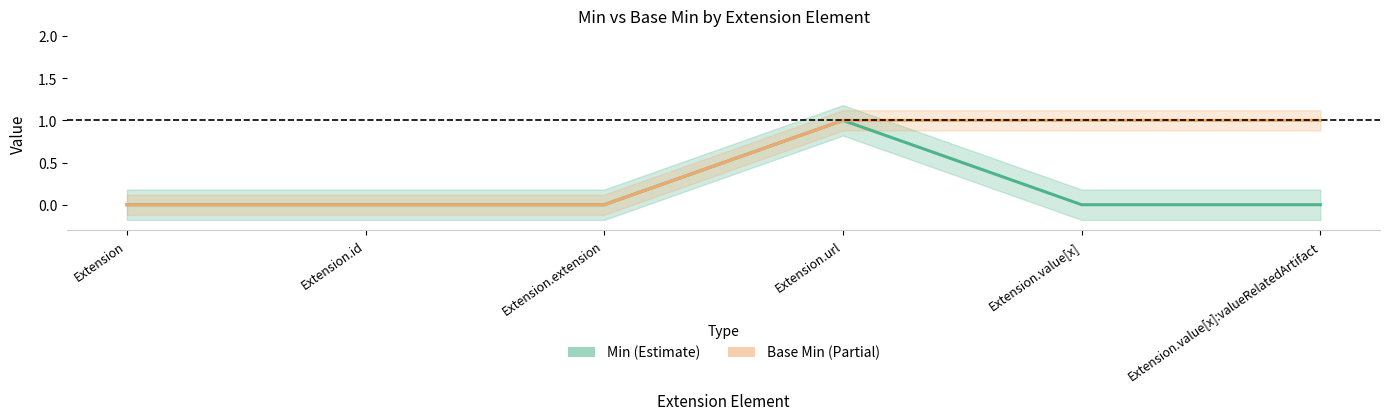

At which label does Base Min (Partial) reach its minimum?

Extension